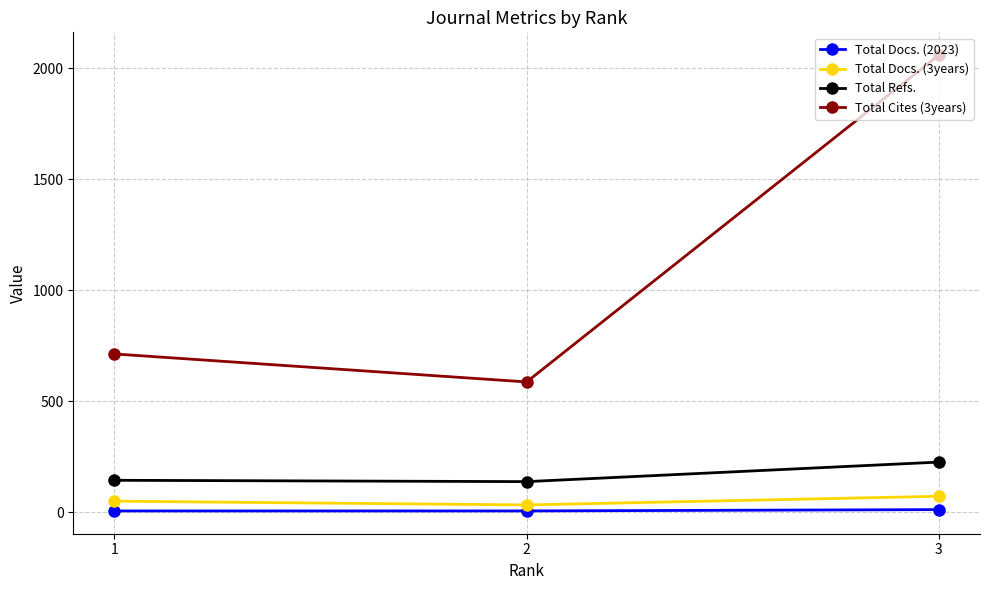

The value of Total Docs. (3years) at 1 is 49. True or false?

True